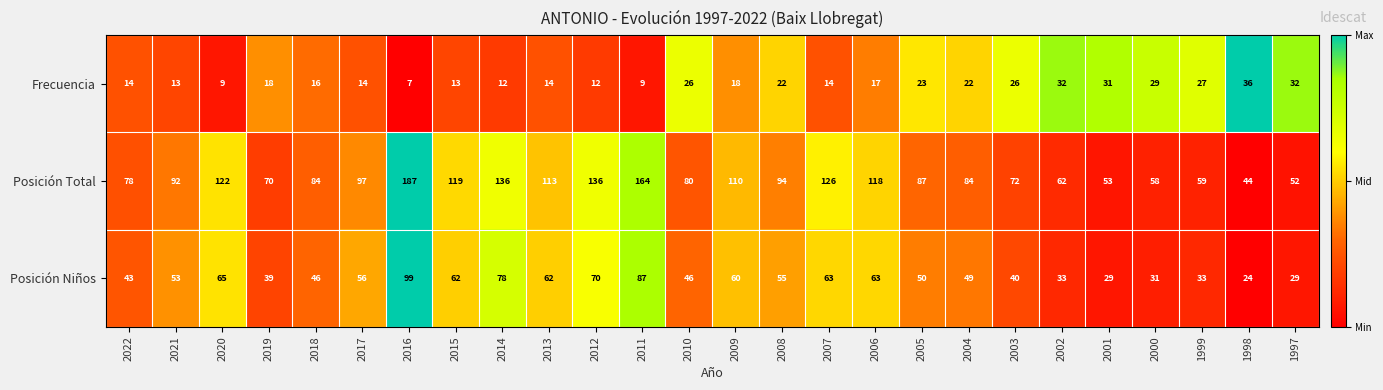

What is the average value of the Posición Total series?

96